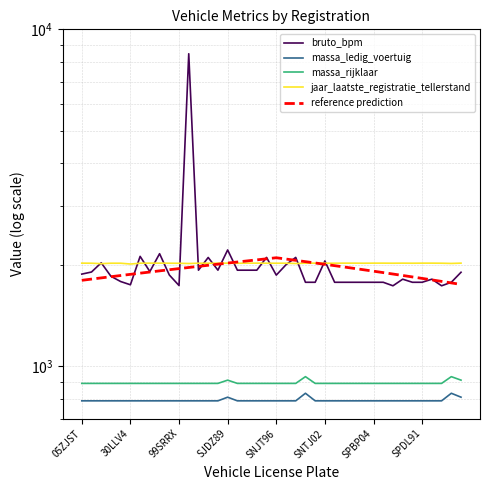

Reading right to left, transcribe all the data shown in this chart.

bruto_bpm: 1902.0	1776.0	1734.0	1814.0	1776.0	1776.0	1814.0	1734.0	1776.0	1776.0	1776.0	1776.0	1776.0	1776.0	2055.0	1776.0	1776.0	2105.0	2002.0	1865.0	2105.0	1929.0	1929.0	1929.0	2215.0	1929.0	2104.0	1929.0	8464.0	1737.0	1867.0	2159.0	1911.0	2120.0	1746.0	1785.0	1850.0	2029.0	1905.0	1878.0
massa_ledig_voertuig: 810.0	832.0	790.0	790.0	790.0	790.0	790.0	790.0	790.0	790.0	790.0	790.0	790.0	790.0	790.0	790.0	832.0	790.0	790.0	790.0	790.0	790.0	790.0	790.0	810.0	790.0	790.0	790.0	790.0	790.0	790.0	790.0	790.0	790.0	790.0	790.0	790.0	790.0	790.0	790.0
massa_rijklaar: 910.0	932.0	890.0	890.0	890.0	890.0	890.0	890.0	890.0	890.0	890.0	890.0	890.0	890.0	890.0	890.0	932.0	890.0	890.0	890.0	890.0	890.0	890.0	890.0	910.0	890.0	890.0	890.0	890.0	890.0	890.0	890.0	890.0	890.0	890.0	890.0	890.0	890.0	890.0	890.0
jaar_laatste_registratie_tellerstand: 2024.0	2020.0	2023.0	2024.0	2024.0	2023.0	2024.0	2023.0	2024.0	2024.0	2023.0	2024.0	2024.0	2023.0	2023.0	2024.0	2023.0	2019.0	2023.0	2023.0	2023.0	2024.0	2024.0	2022.0	2024.0	2023.0	2023.0	2023.0	2019.0	2022.0	2023.0	2024.0	2024.0	2023.0	2012.0	2023.0	2023.0	2017.0	2023.0	2024.0
reference prediction: 1750.0	1768.4	1786.8	1805.3	1823.7	1842.1	1860.5	1878.9	1897.4	1915.8	1934.2	1952.6	1971.1	1989.5	2007.9	2026.3	2044.7	2063.2	2081.6	2100.0	2085.0	2070.0	2055.0	2040.0	2025.0	2010.0	1995.0	1980.0	1965.0	1950.0	1935.0	1920.0	1905.0	1890.0	1875.0	1860.0	1845.0	1830.0	1815.0	1800.0